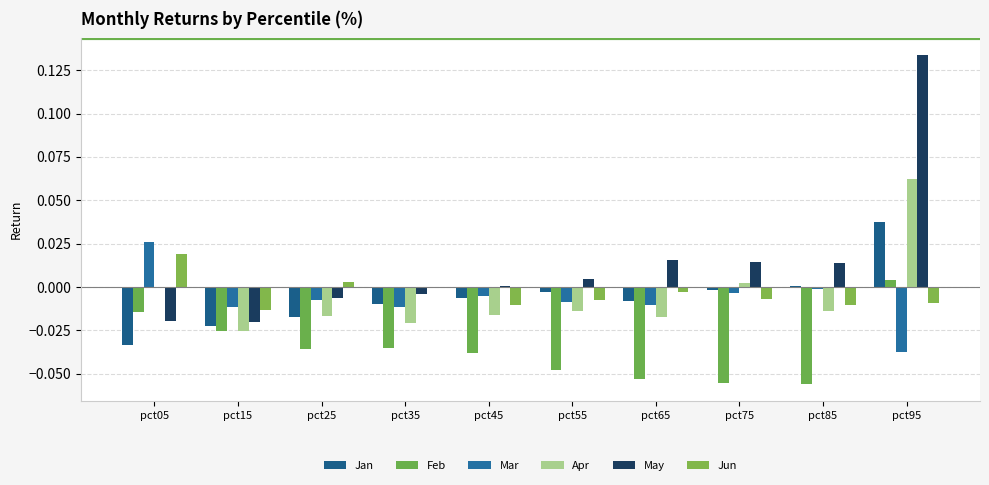

Are the bars horizontal?

No